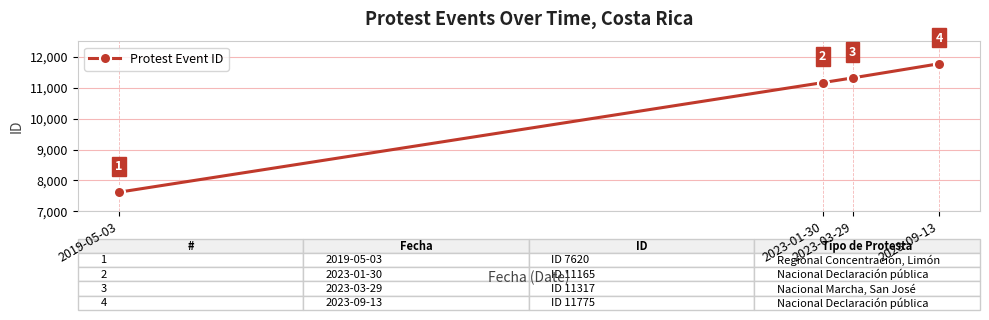

What is the smallest value displayed?

7620